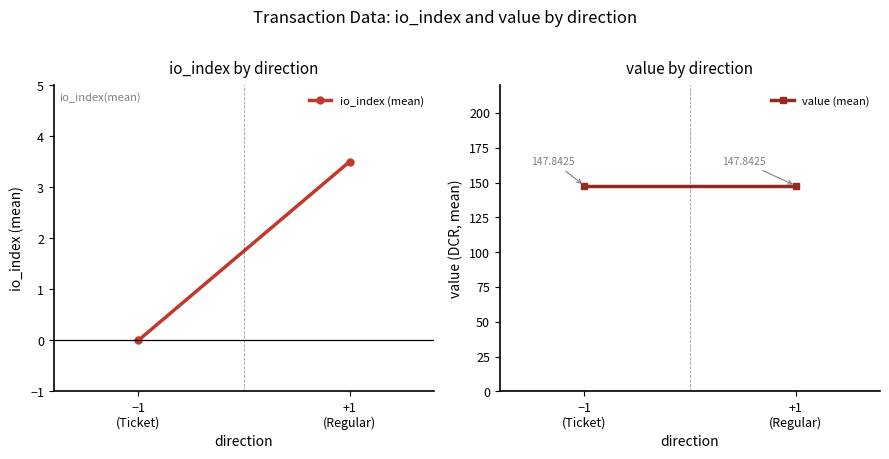

The value (mean) series shows 245.6 at +1
(Regular). True or false?

False